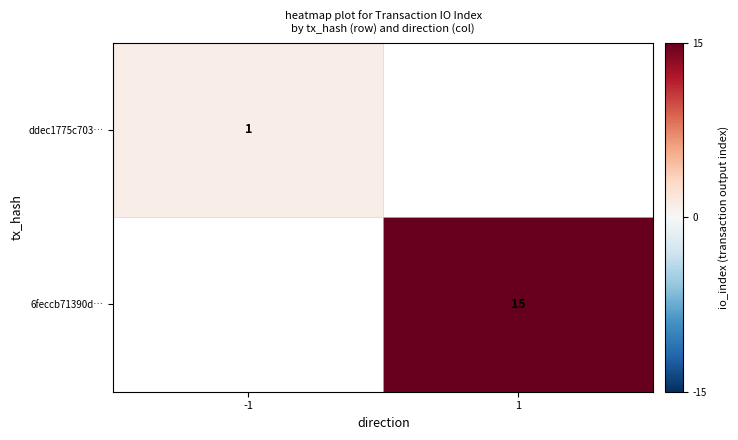

Is it true that ddec1775c703… equals 0.7 at -1?

False